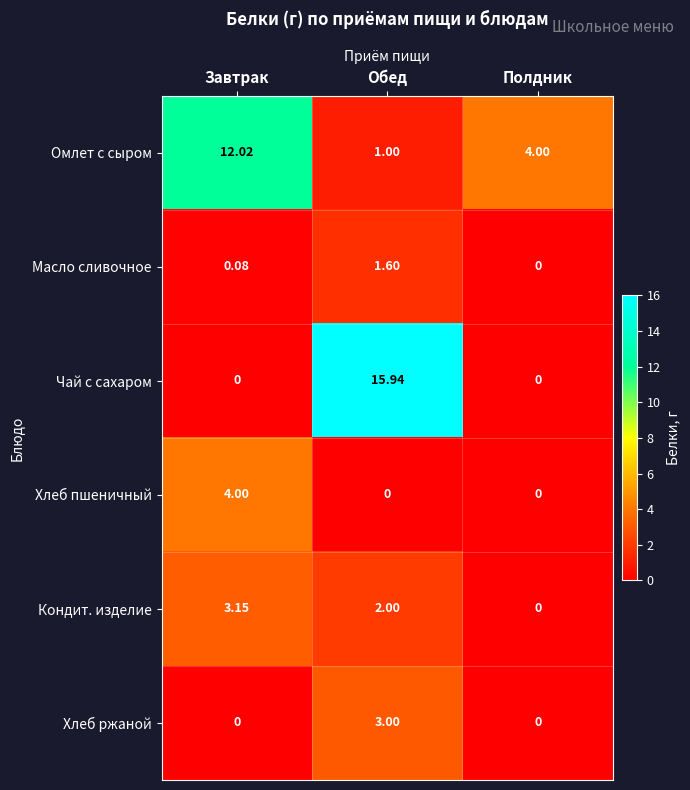

Which series has the widest spread of values?

Чай с сахаром